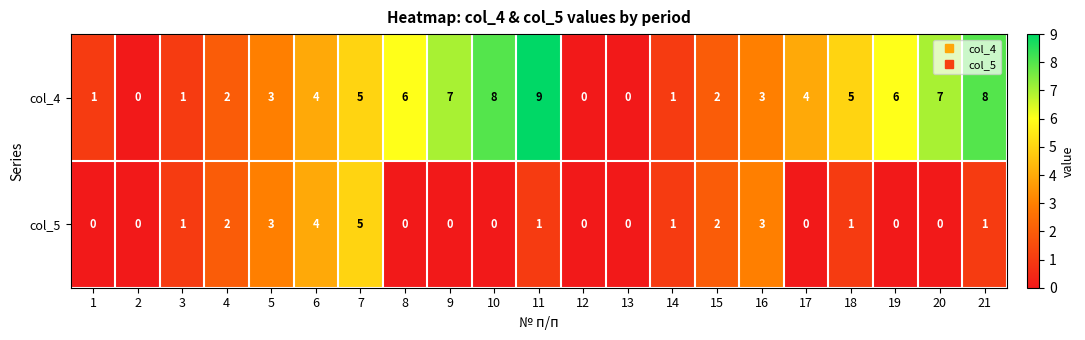

Between 5 and 17, which series saw the biggest shift?

col_5